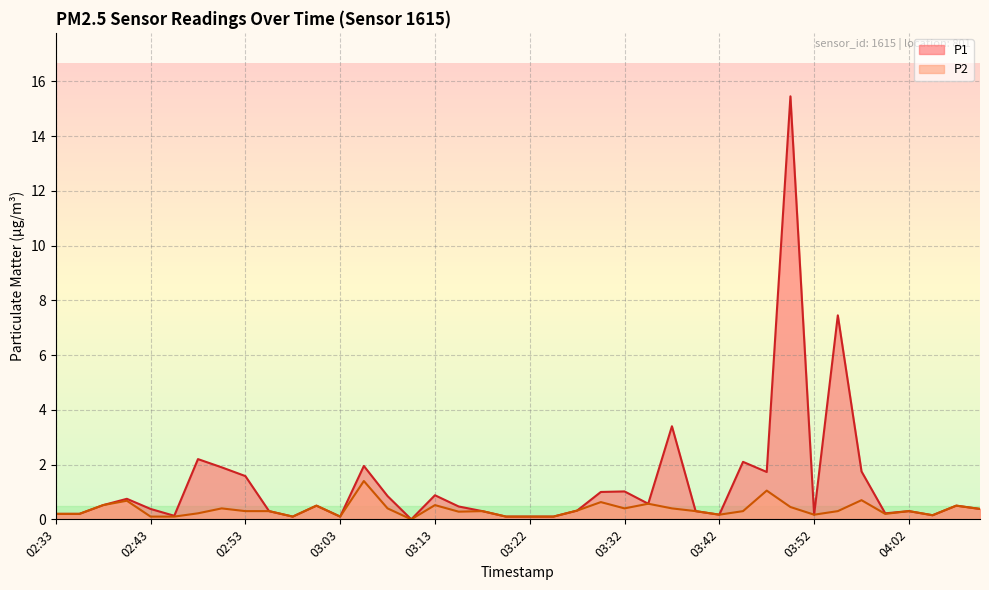

What is the value of the P1 point at the 22nd from the left?

0.1